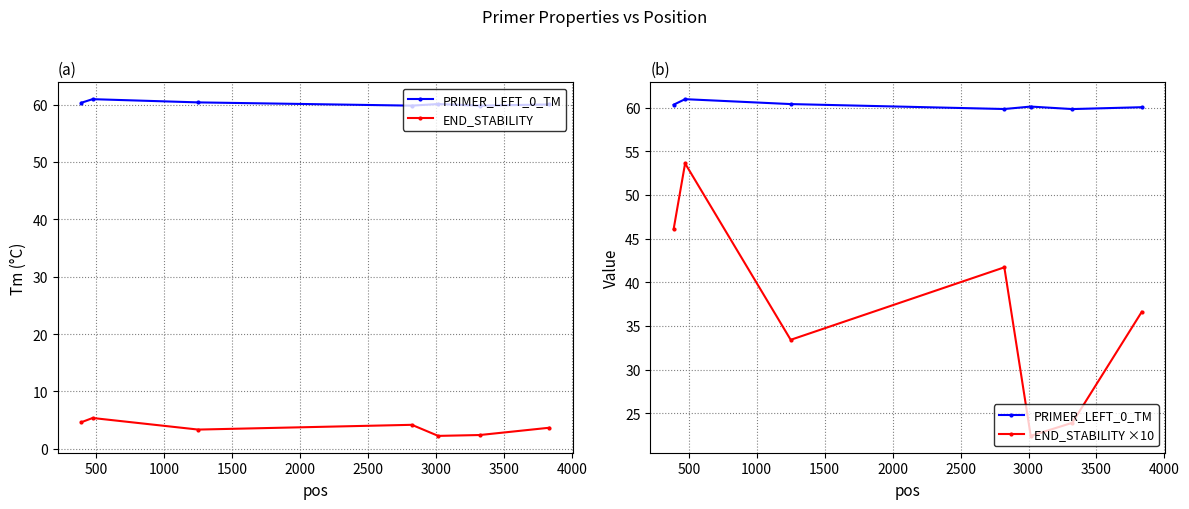

Is this an area chart (filled region under the line)?

No